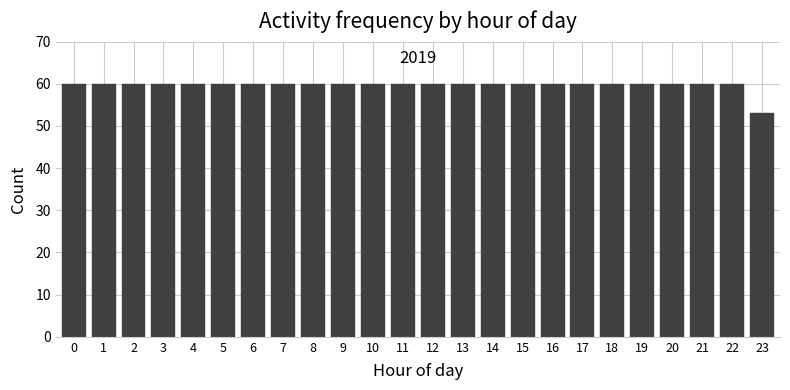

Reading left to right, what are all the values shown in this chart?

60	60	60	60	60	60	60	60	60	60	60	60	60	60	60	60	60	60	60	60	60	60	60	53